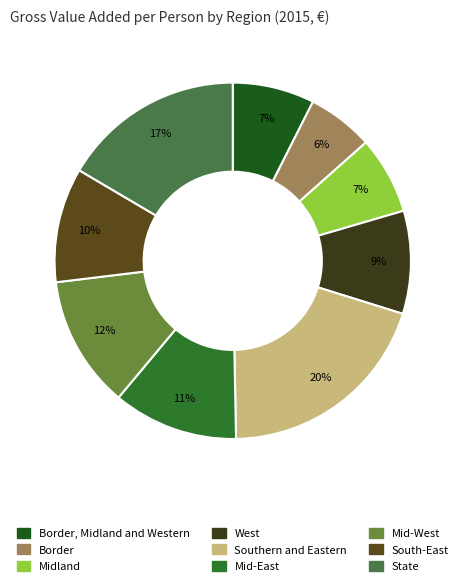

To the nearest percent, what percentage of the pie is State?

17%